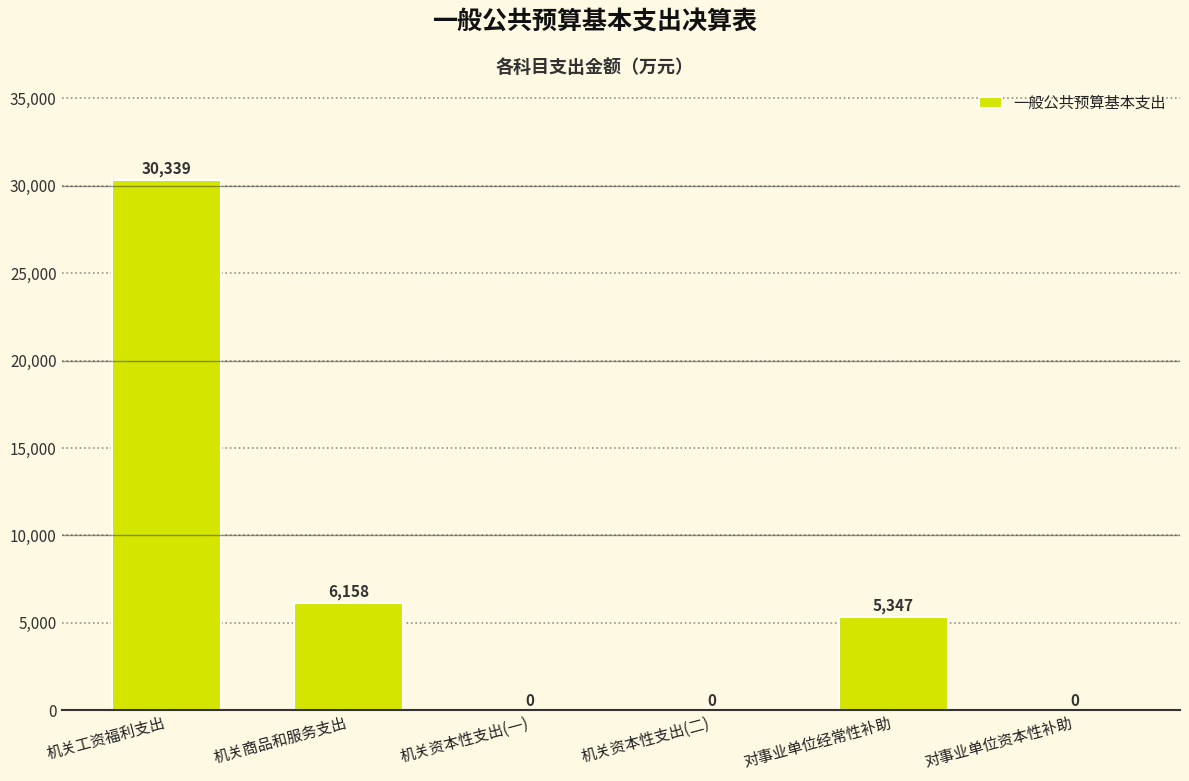

What is the maximum value shown in the chart?

30339